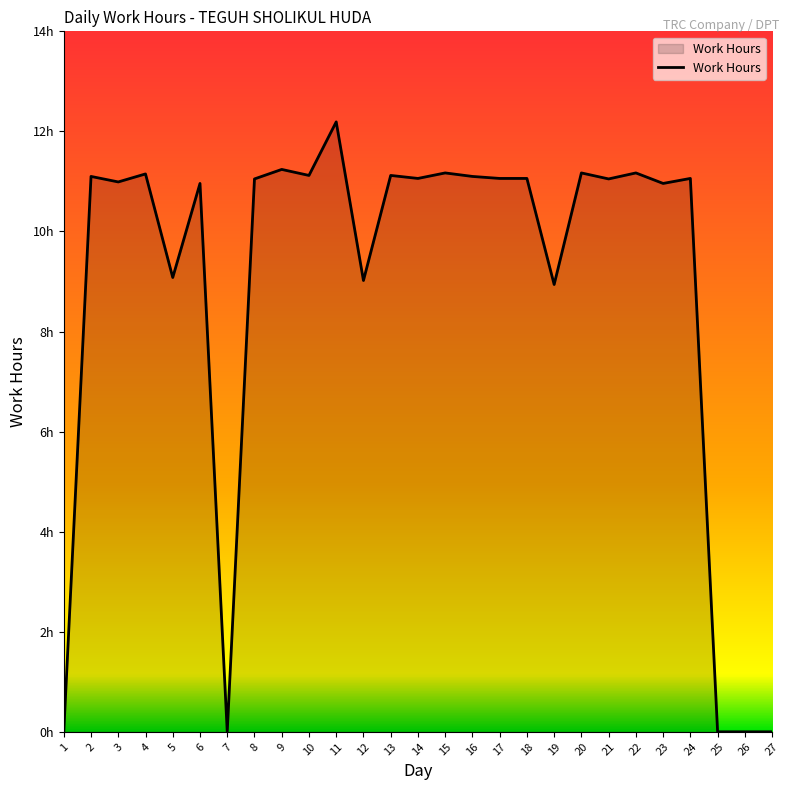

Does the chart display data point markers on the line(s)?

No